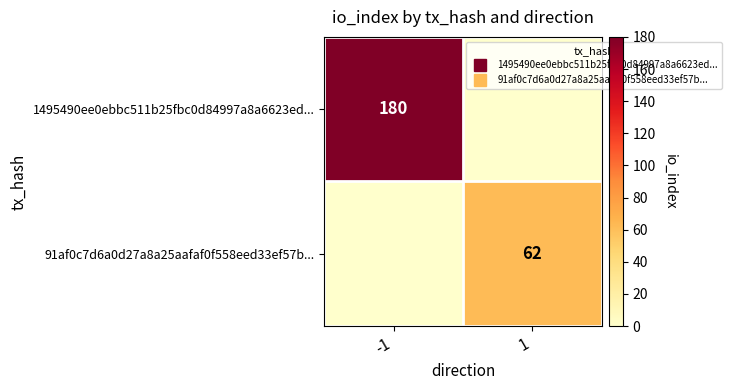

What is the sum of the 1495490ee0ebbc511b25fbc0d84997a8a6623ed... values at -1 and 1?

180